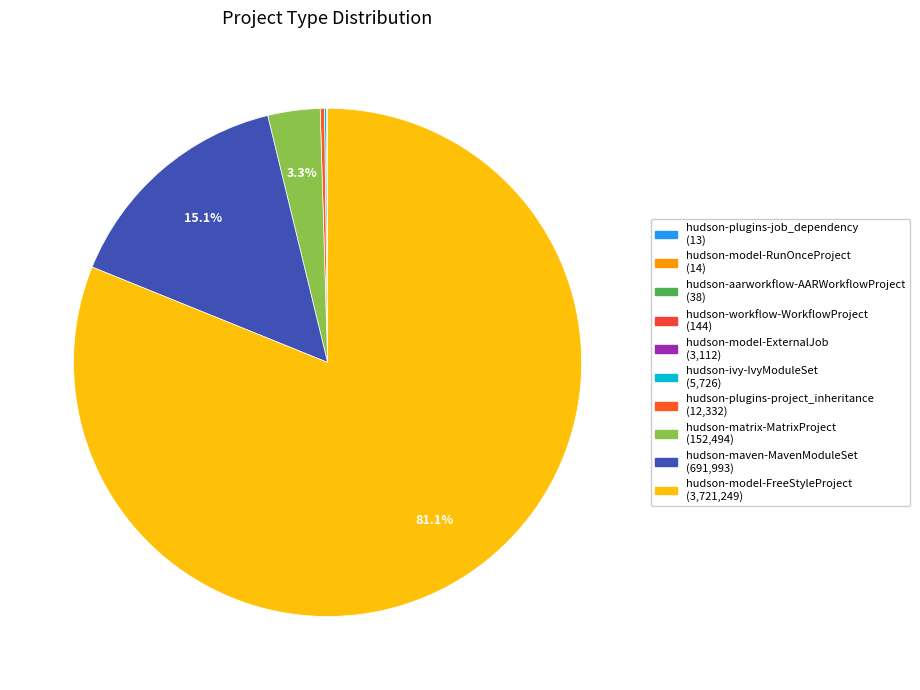

Between hudson-aarworkflow-AARWorkflowProject and hudson-plugins-job_dependency, which is larger?

hudson-aarworkflow-AARWorkflowProject